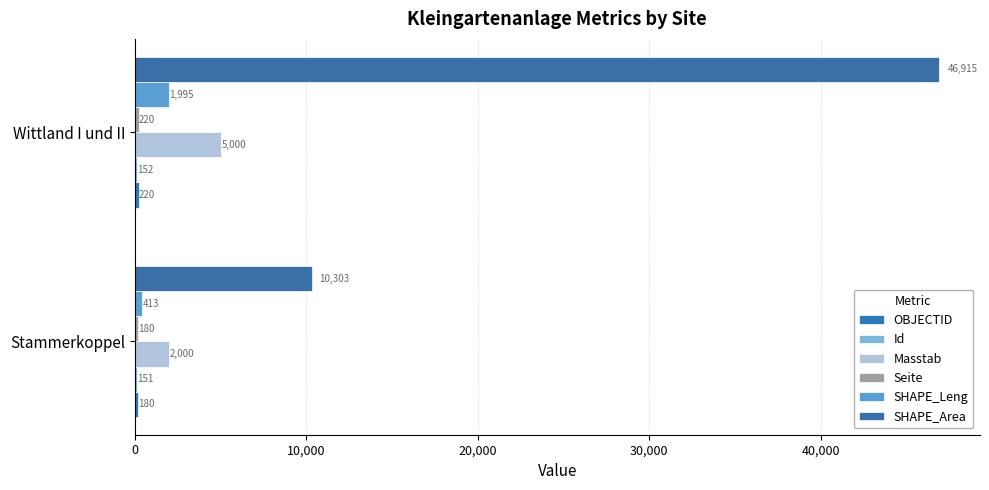

How many values in the SHAPE_Area series exceed 46915?

1